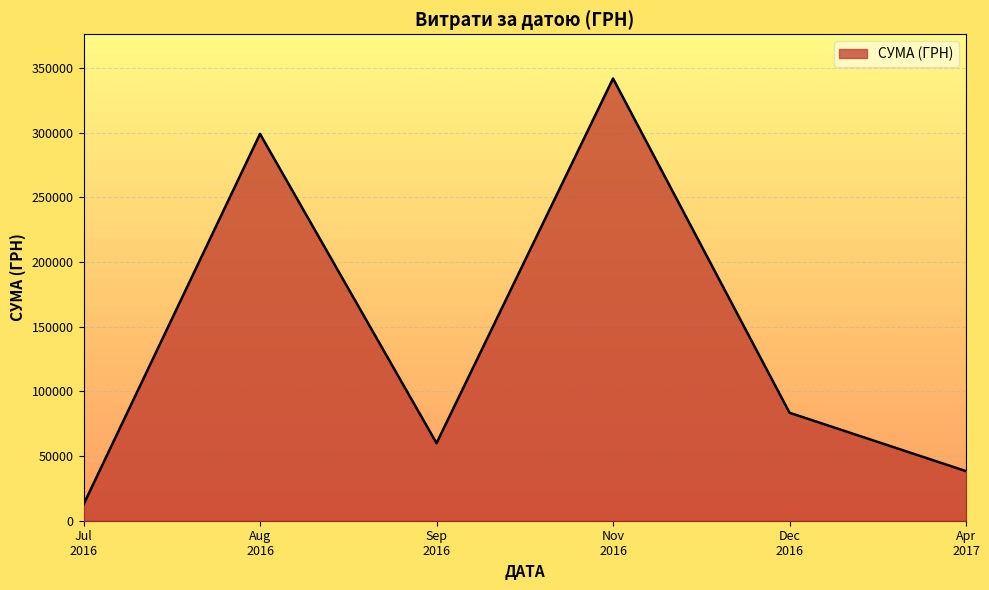

At which category does the data reach its first local valley?

Sep
2016